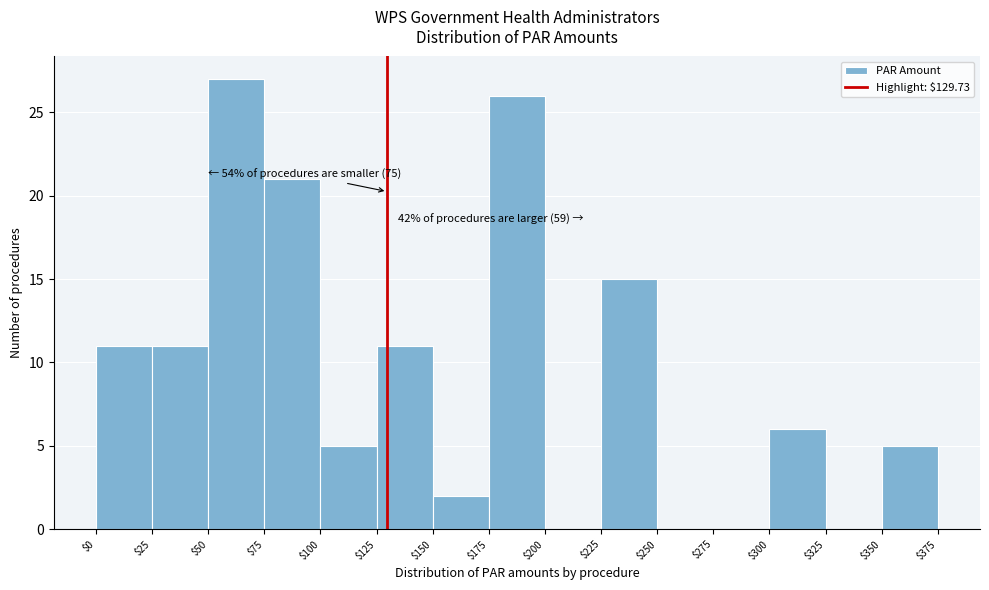

Which range on the x-axis has the tallest bar?

$50 to $75